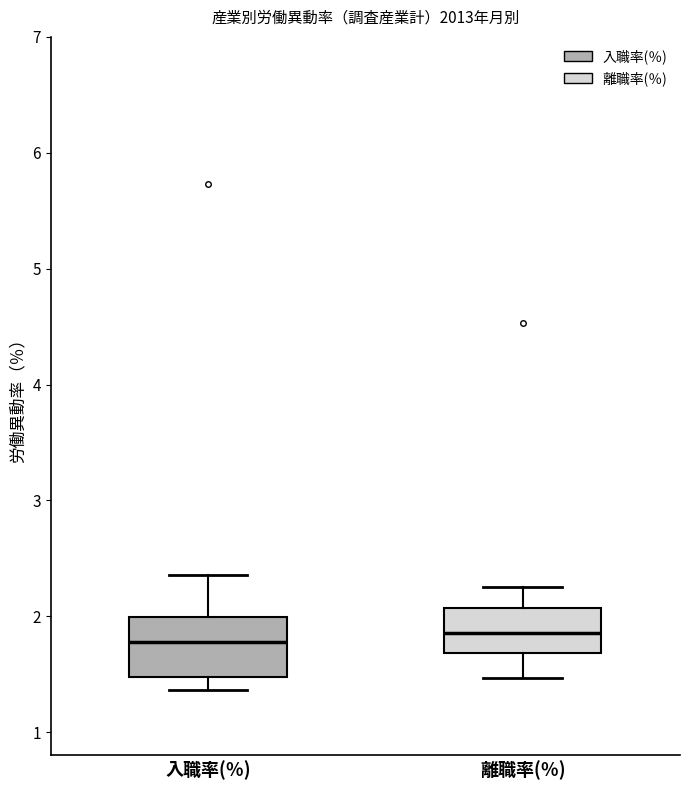

Reading left to right, read every box against the y-axis: the position of its median line, the range the box covers, and the ends of its whiskers. The values are not printed on the chart, so give them approximately, as read against the axis.

入職率(％): median 1.8, box 1.5 to 2.0, whiskers 1.4 to 2.4
離職率(％): median 1.9, box 1.7 to 2.1, whiskers 1.5 to 2.3